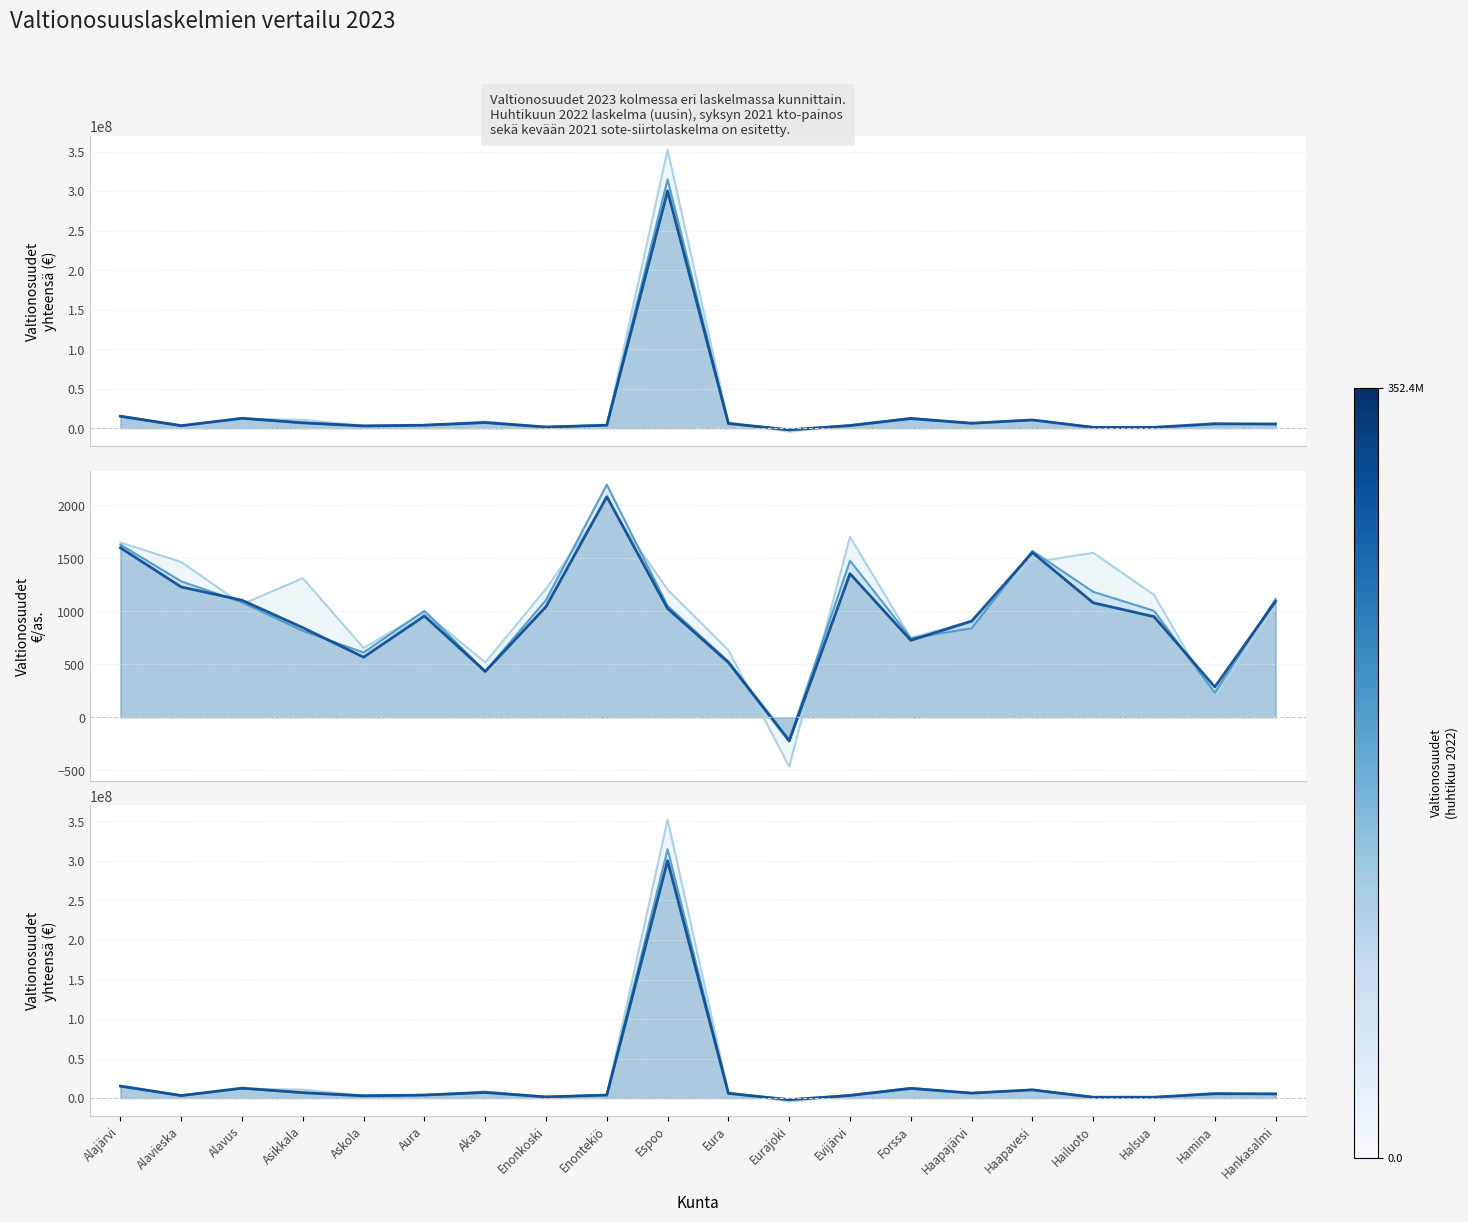

In Valtionosuudet 2023 (syksy 2021 kto), how many points are lower than both neighbors (excluding endpoints)?

6